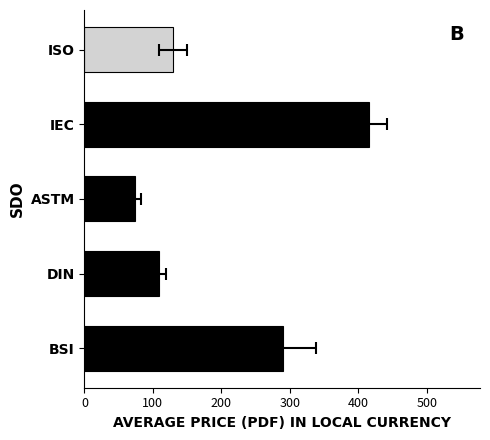

Count the number of categories in the chart.

5